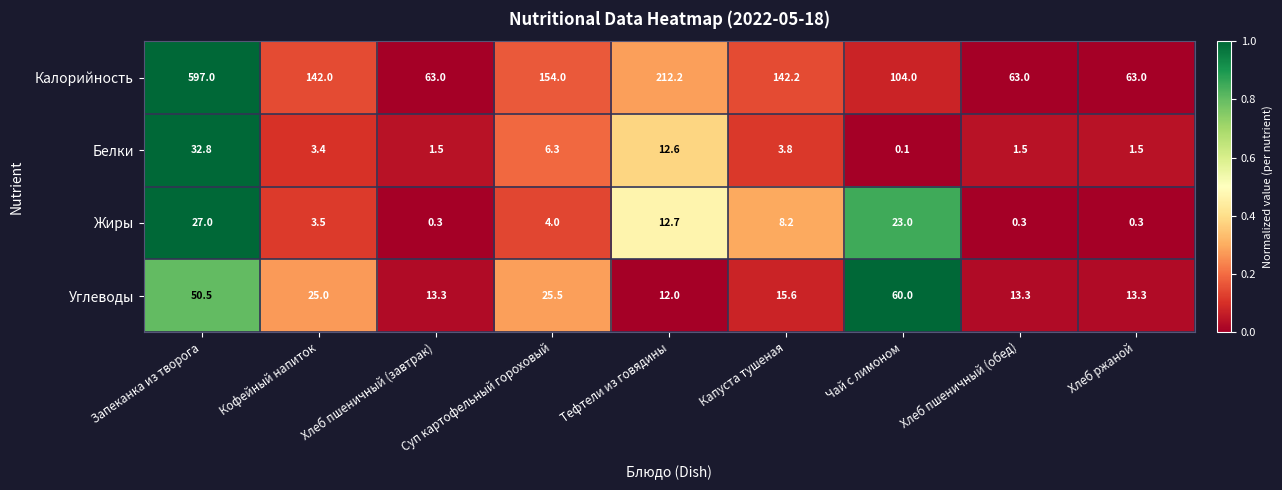

The Калорийность series shows 154.0 at Суп картофельный гороховый. True or false?

True